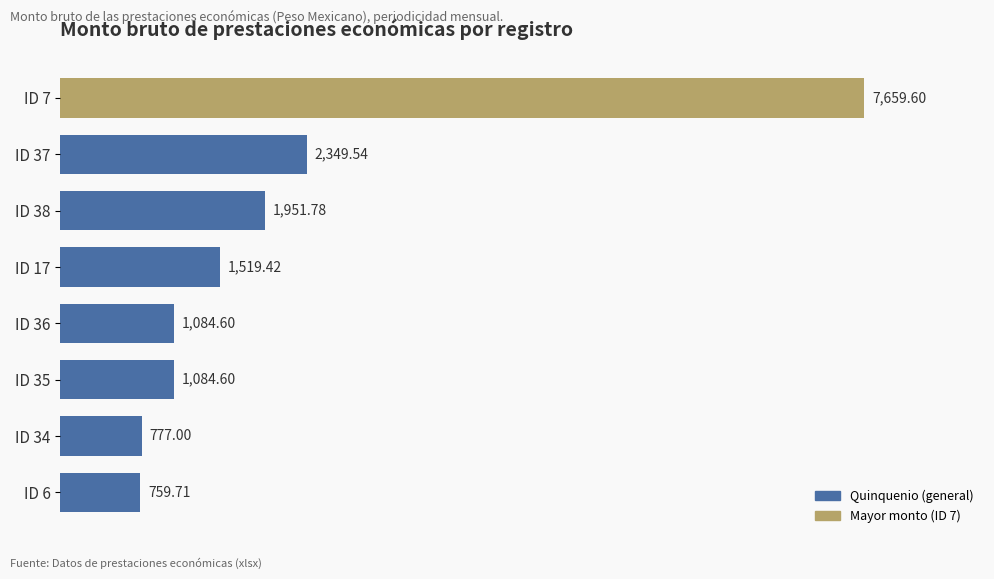

What is the change in value from ID 38 to ID 35?

-867.2